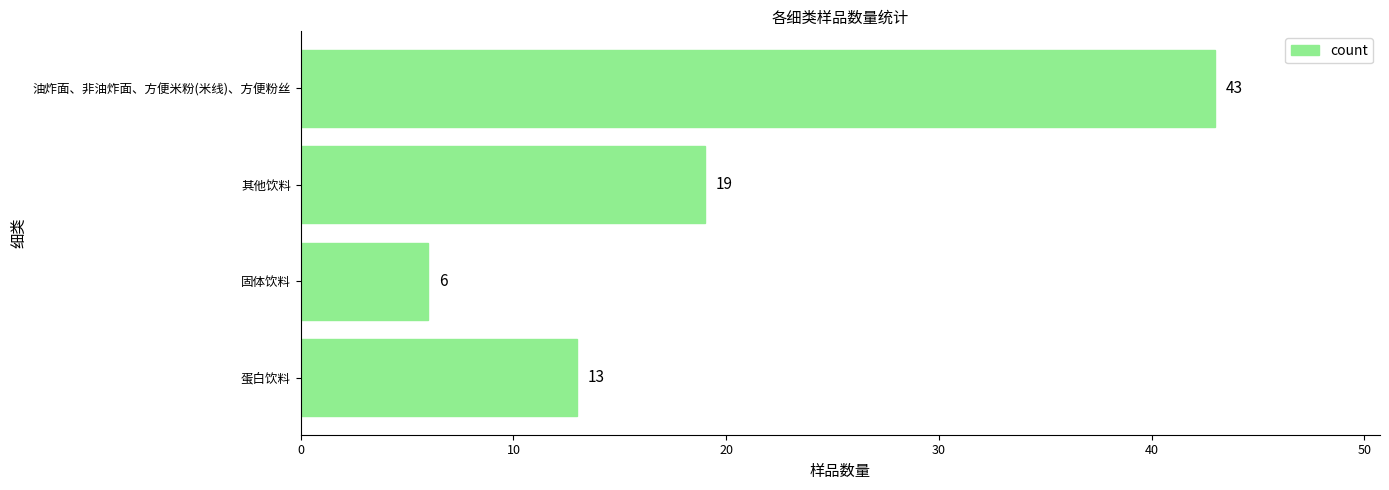

The value at 油炸面、非油炸面、方便米粉(米线)、方便粉丝 is 13. True or false?

False